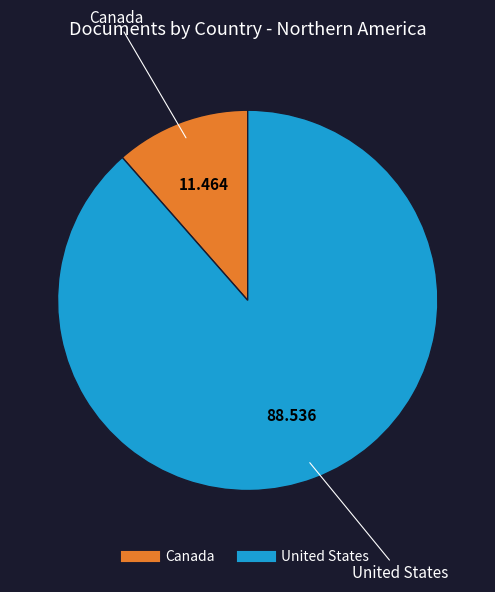

Which category has the smallest portion of the pie?

Canada